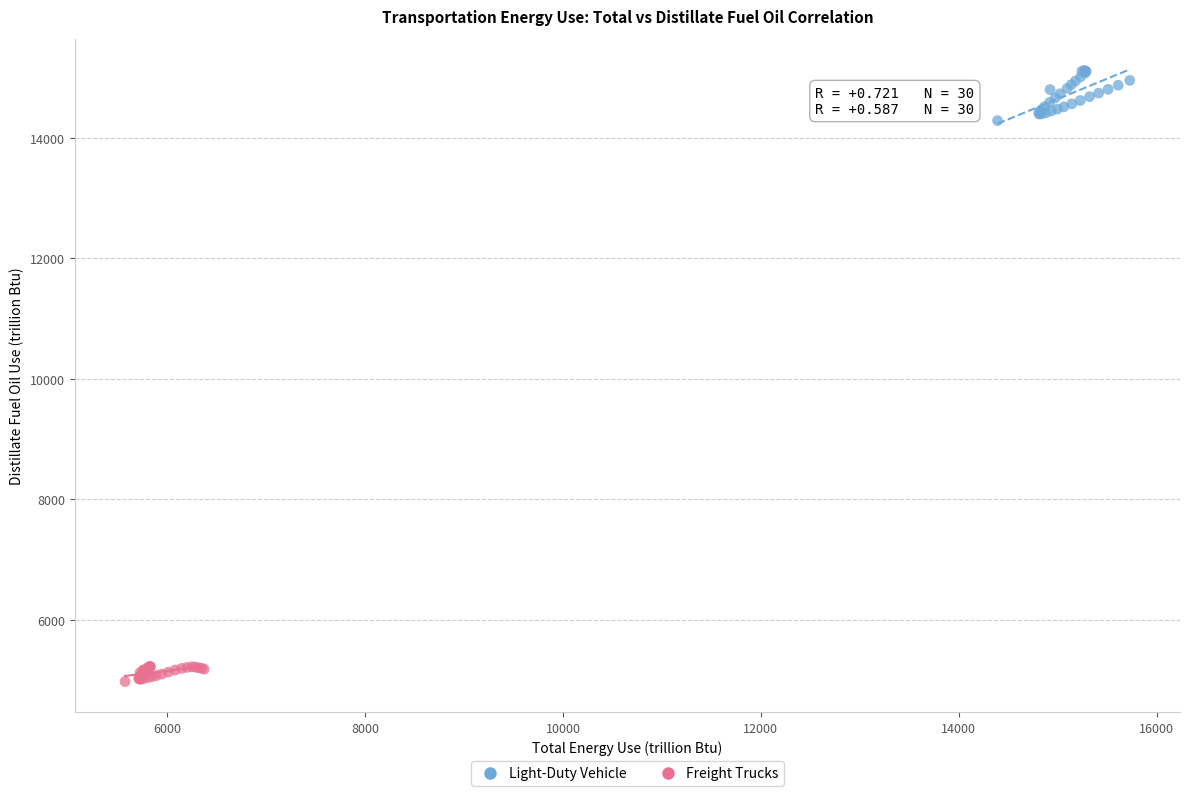

Which series reaches the maximum Y coordinate?

Light-Duty Vehicle